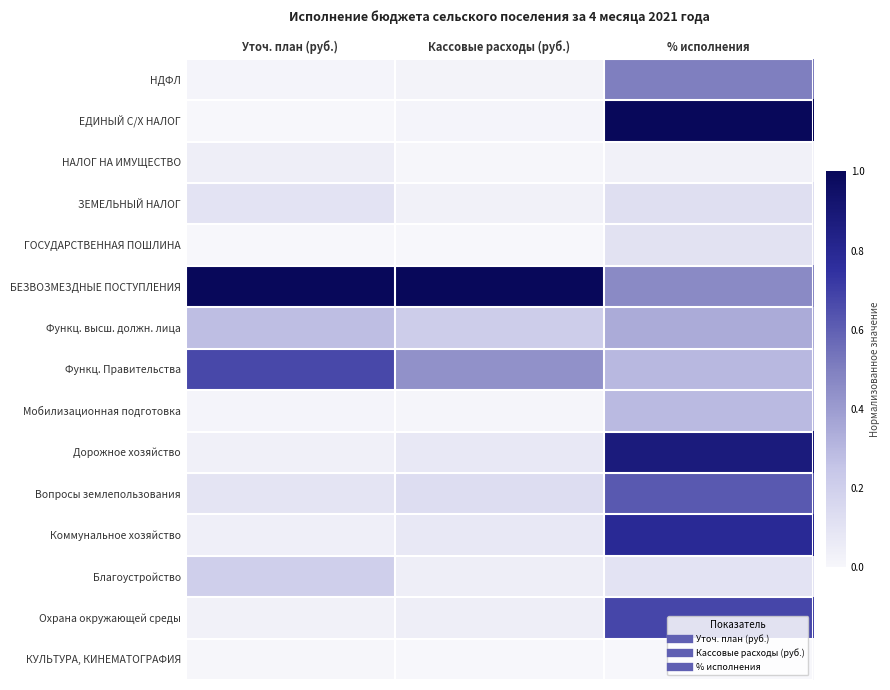

What is the total value across all series at Уточ. план (руб.)?

2.5